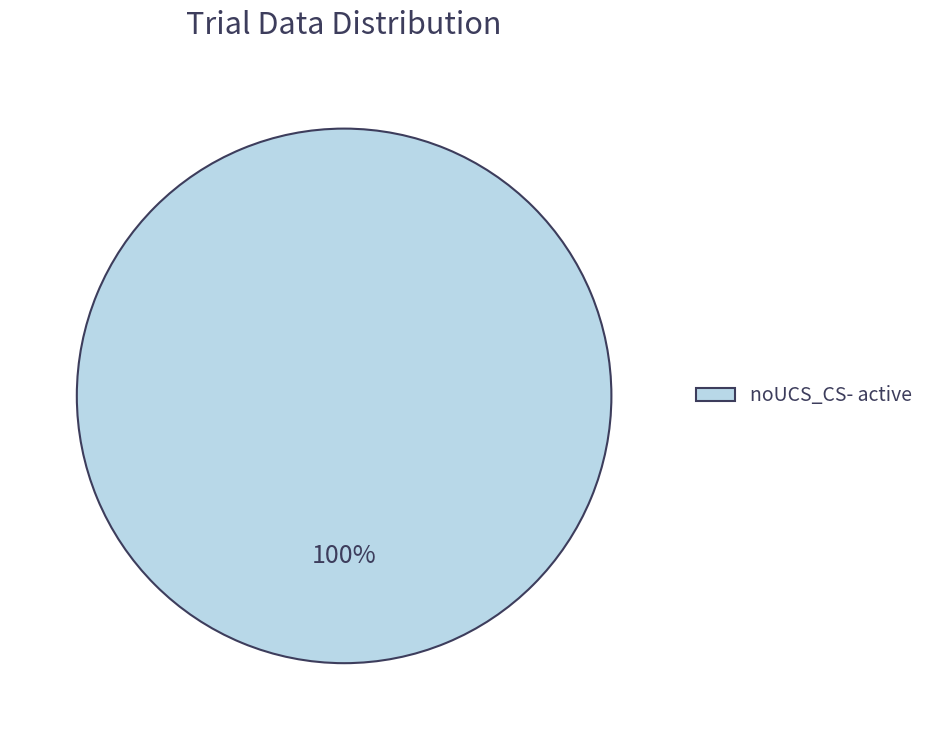

What percentage is the noUCS_CS- active slice, to the nearest percent?

100%